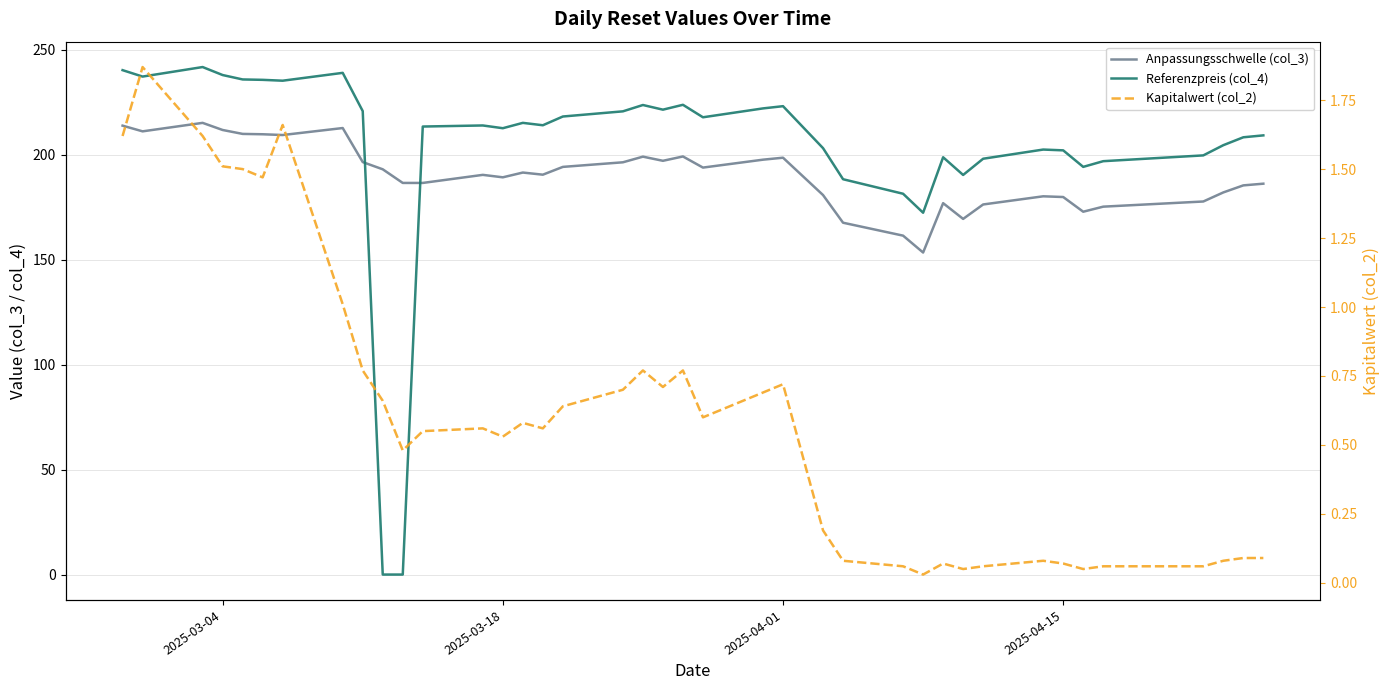

Reading right to left, extract all data points from this chart.

Anpassungsschwelle (col_3): 186.3	185.4	182.1	177.8	175.3	172.9	179.9	180.2	176.4	169.5	177.0	153.5	161.5	167.7	180.8	198.6	197.7	193.9	199.2	197.2	199.1	196.4	194.3	190.5	191.6	189.3	190.5	186.6	186.6	193.1	196.5	212.8	209.4	209.8	210.0	211.8	215.2	211.2	213.9
Referenzpreis (col_4): 209.3	208.4	204.6	199.7	197.0	194.3	202.1	202.5	198.2	190.4	198.8	172.4	181.5	188.4	203.2	223.2	222.1	217.9	223.8	221.5	223.8	220.7	218.3	214.1	215.2	212.7	214.0	213.5	0.0	0.0	220.8	239.1	235.3	235.7	235.9	238.0	241.8	237.3	240.4
Kapitalwert (col_2): 0.1	0.1	0.1	0.1	0.1	0.1	0.1	0.1	0.1	0.1	0.1	0.0	0.1	0.1	0.2	0.7	0.7	0.6	0.8	0.7	0.8	0.7	0.6	0.6	0.6	0.5	0.6	0.6	0.5	0.7	0.8	1.0	1.7	1.5	1.5	1.5	1.6	1.9	1.6